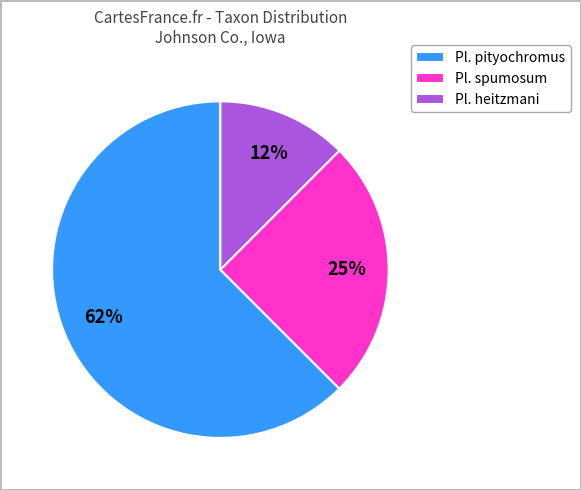

Rank the categories by value from highest to lowest.

Pl. pityochromus, Pl. spumosum, Pl. heitzmani